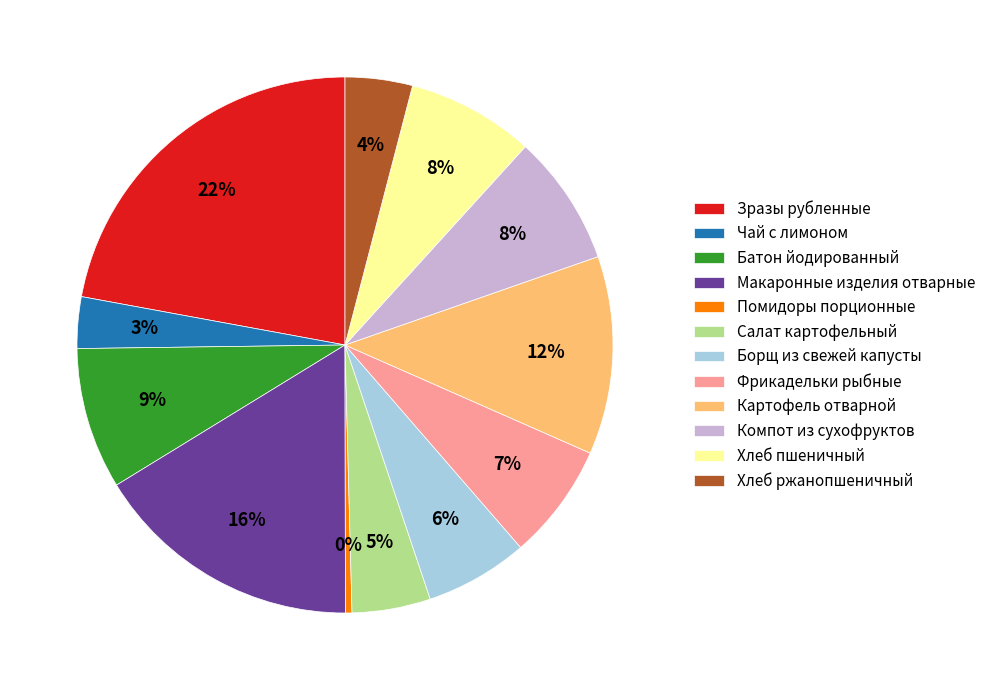

Which slice is the smallest?

Помидоры порционные